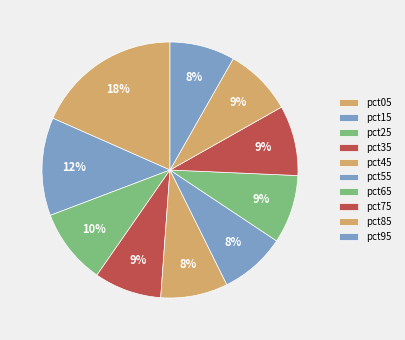

Which has a higher value, pct25 or pct45?

pct25